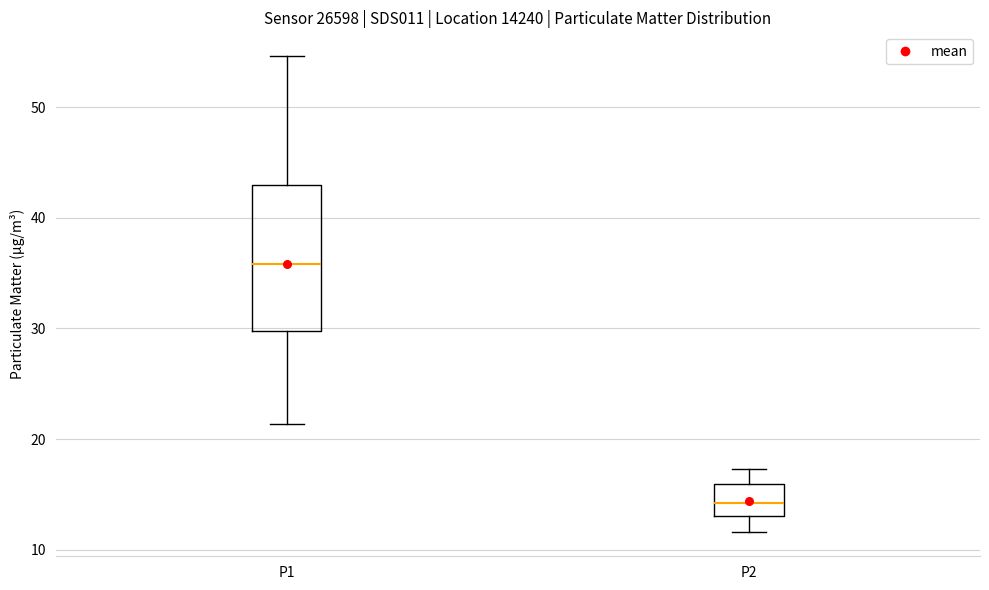

Reading left to right, read every box against the y-axis: the position of its median line, the range the box covers, and the ends of its whiskers. The values are not printed on the chart, so give them approximately, as read against the axis.

P1: median 36, box 30 to 43, whiskers 21 to 55
P2: median 14, box 13 to 16, whiskers 12 to 17